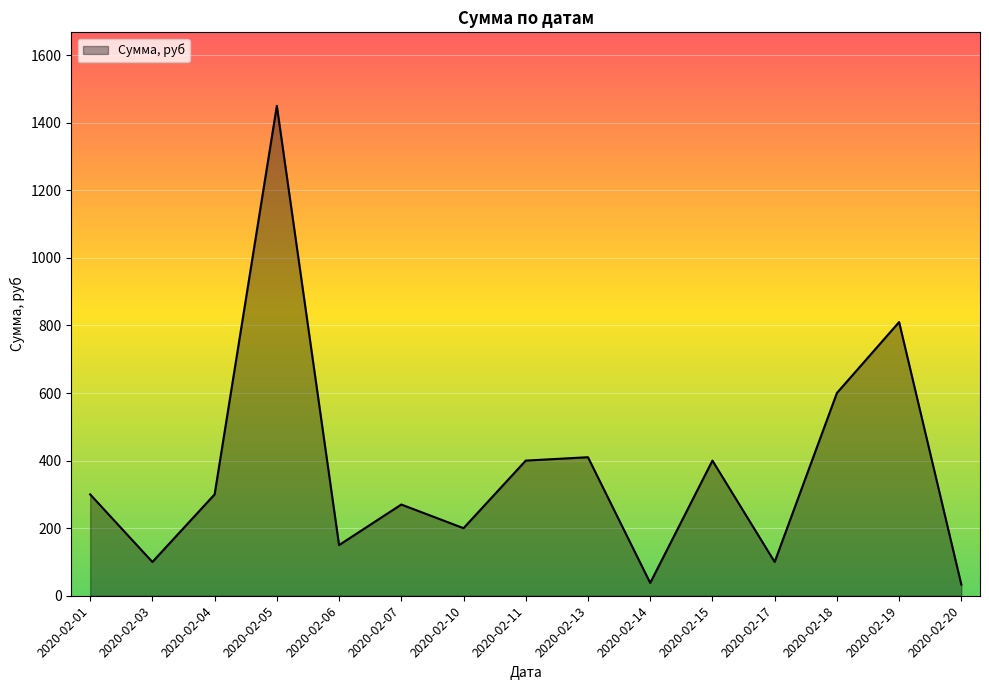

Which category has the highest value across all series?

2020-02-05